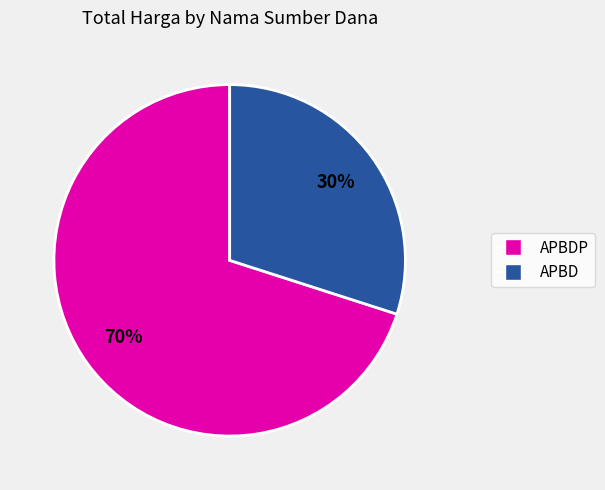

Count the number of slices in the pie.

2